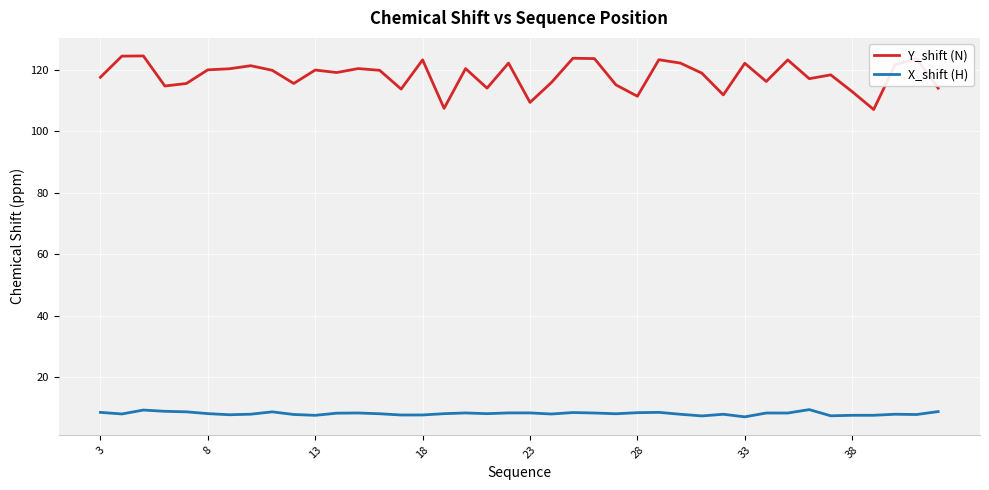

True or false: X_shift (H) and Y_shift (N) cross at least once.

False